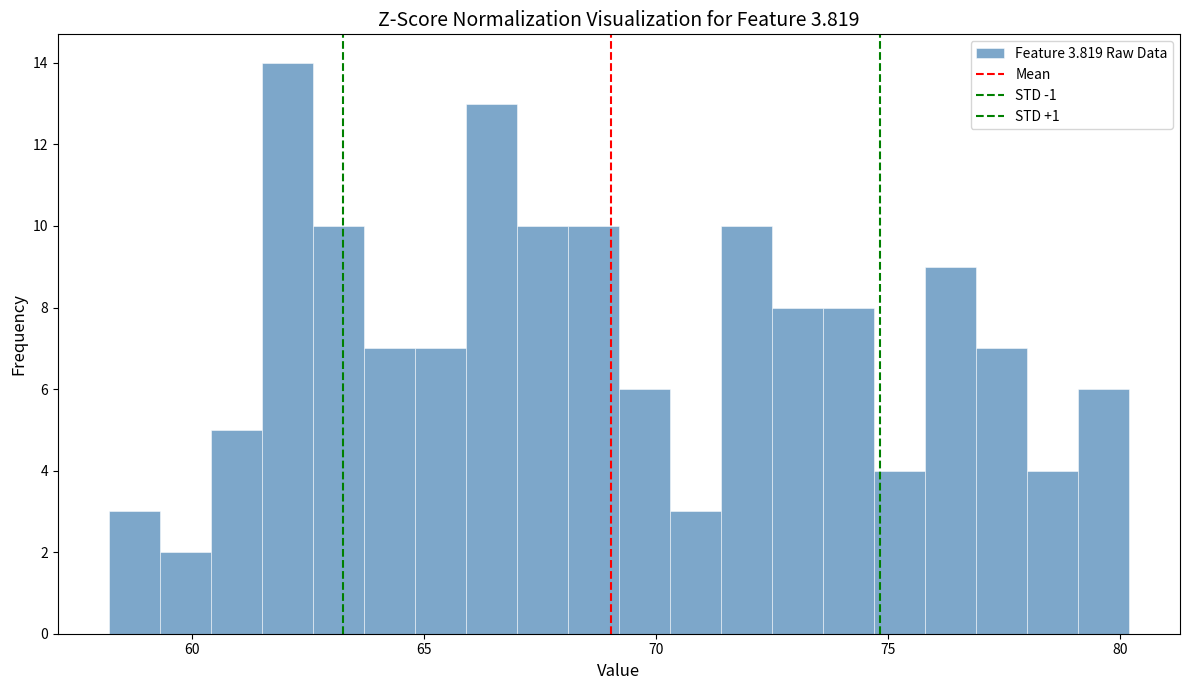

Around what value on the x-axis is the tallest bar? Give the approximate position of its centre, as read against the axis.

62.0